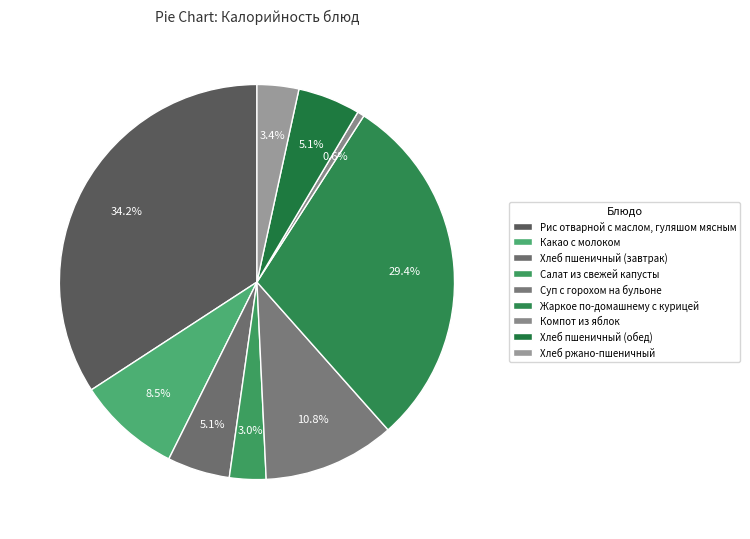

The Рис отварной с маслом, гуляшом мясным slice represents 21% of the pie. True or false?

False